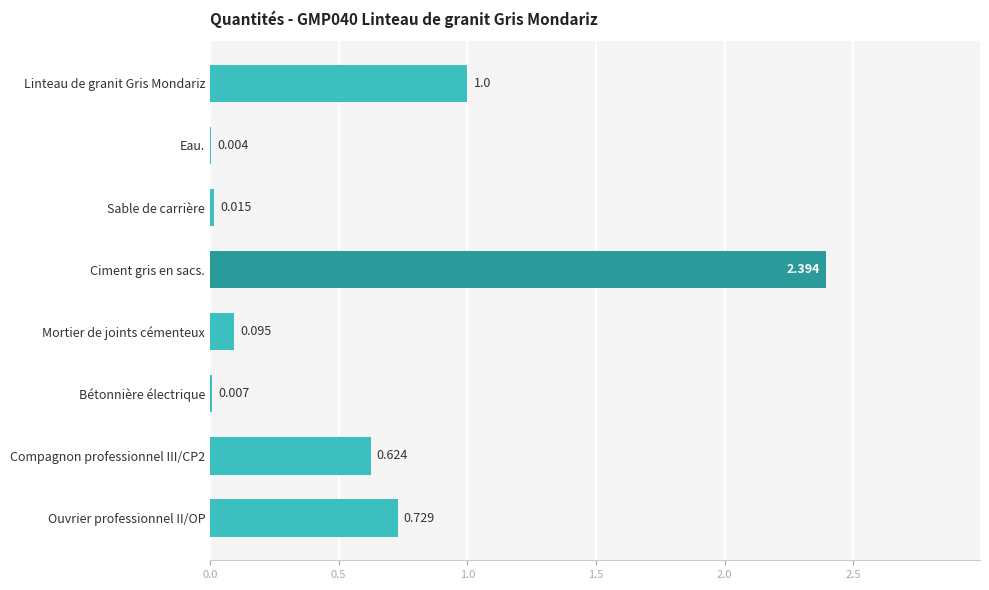

Are the bars horizontal?

Yes